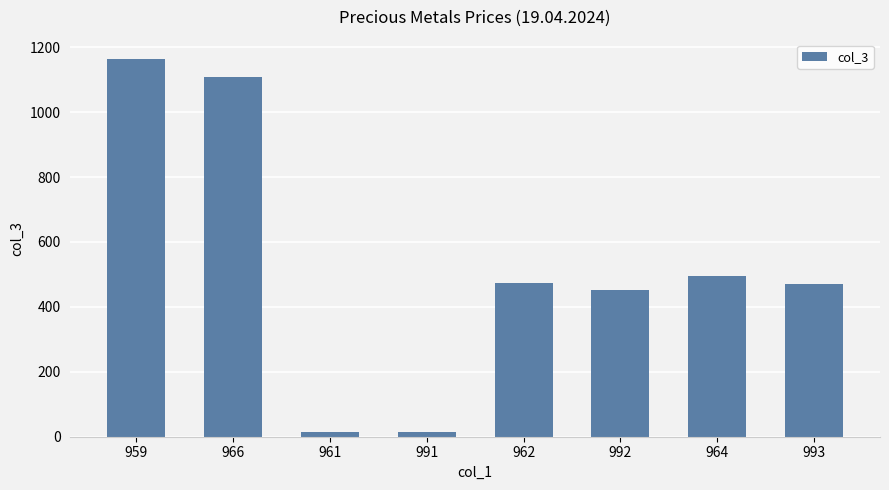

Count the number of data series in this chart.

1